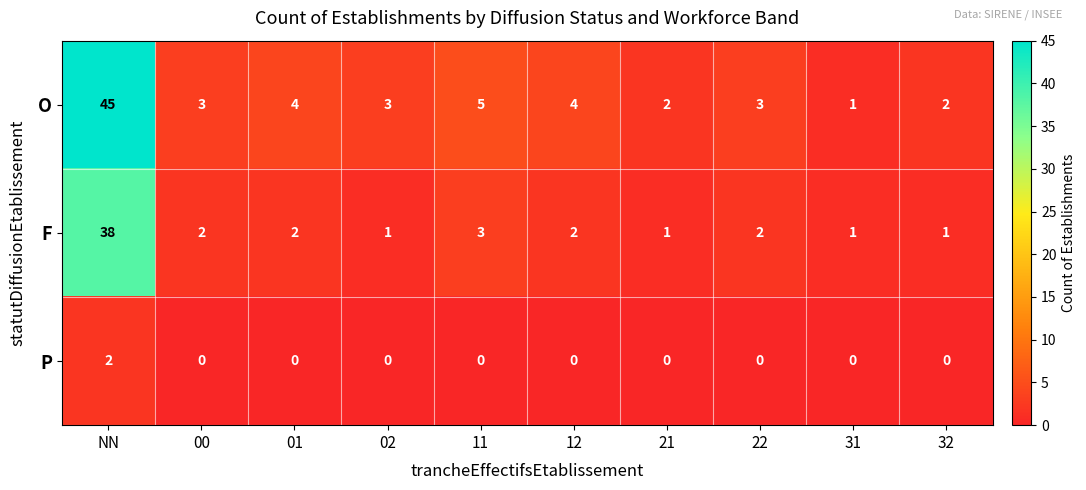

Rank the series by their average value, from highest to lowest.

O, F, P